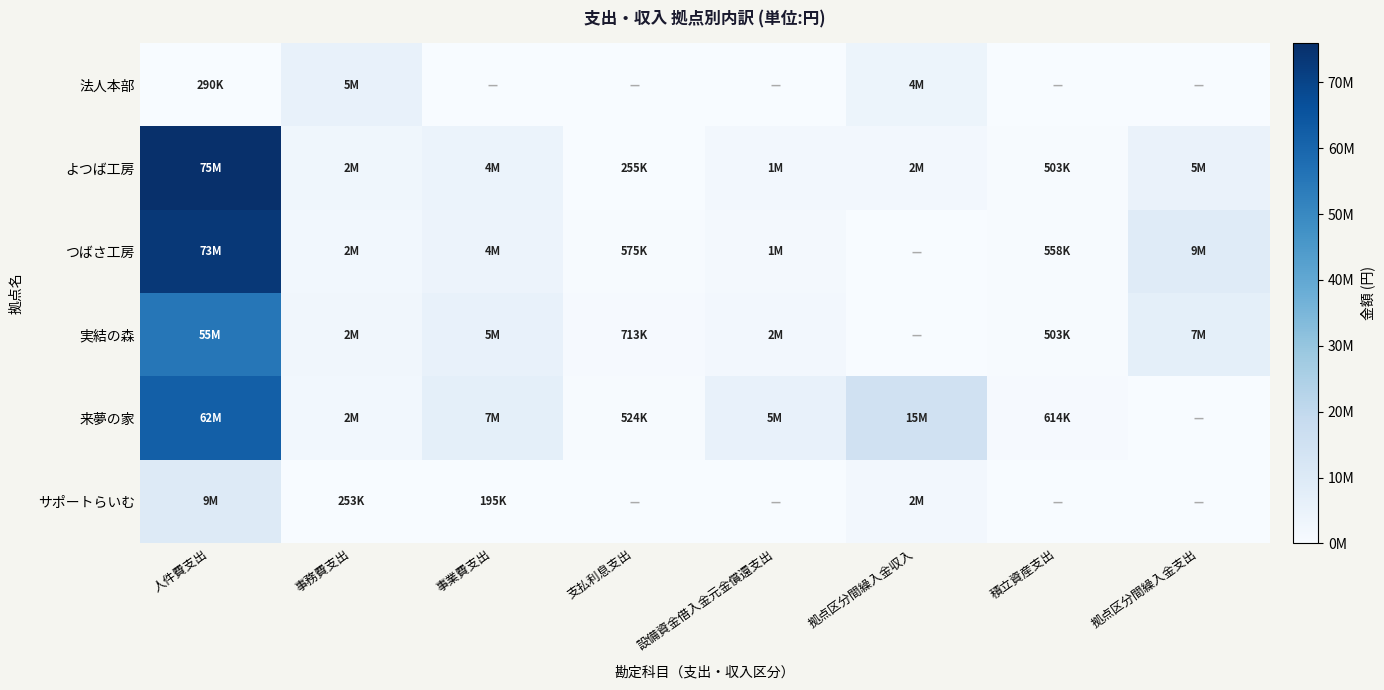

Which label corresponds to the largest value in the chart?

人件費支出